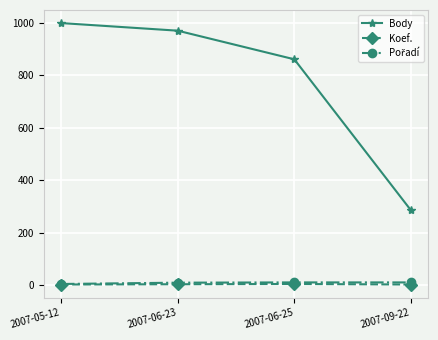

Which series has the largest total across all categories?

Body